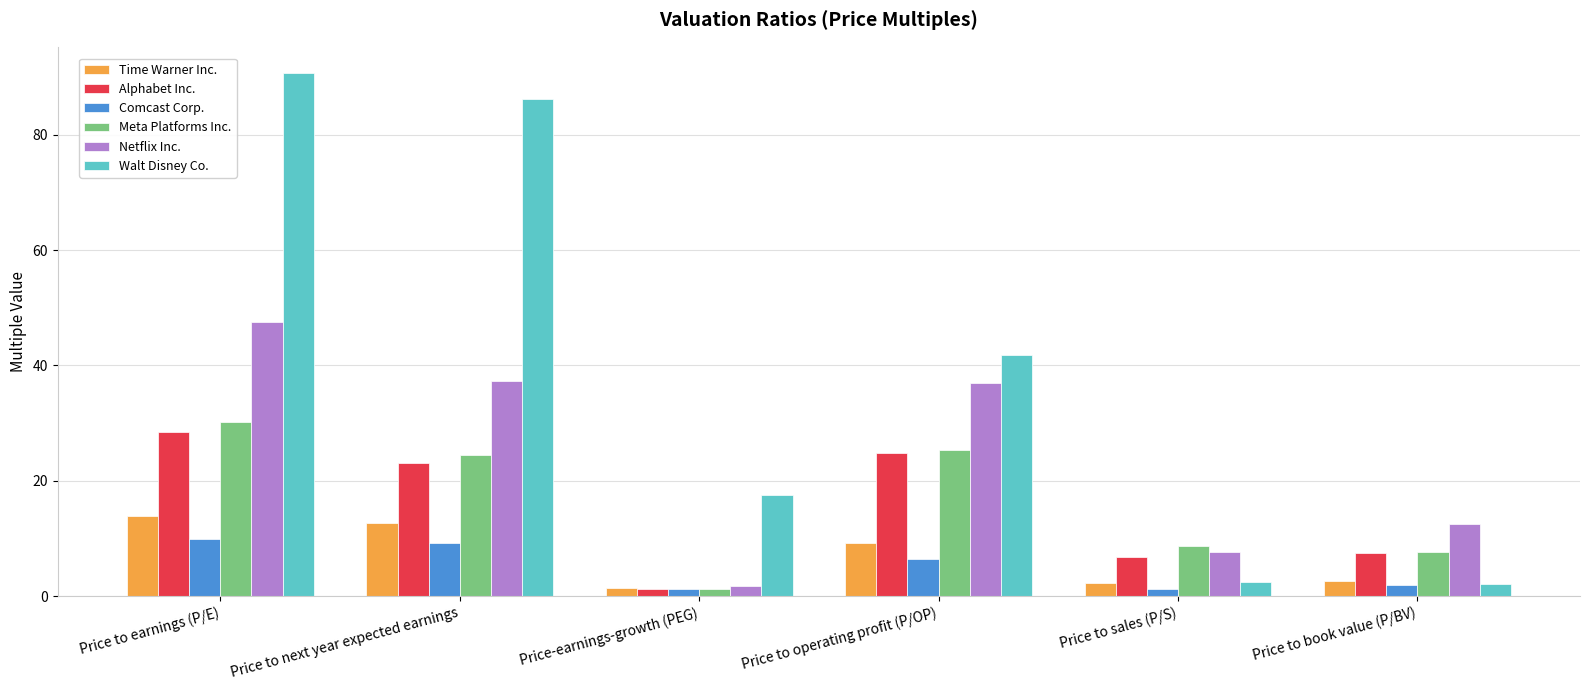

Where is Walt Disney Co. nearest to the value 46?

Price to operating profit (P/OP)